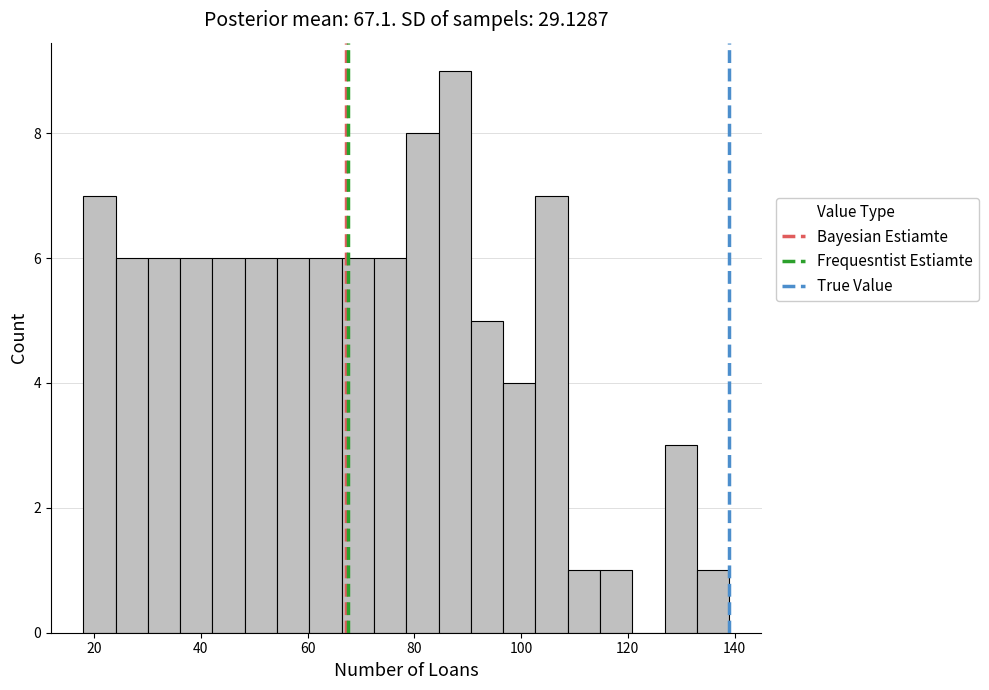

Read against the x-axis, roughly where is the centre of the tallest bar?

88